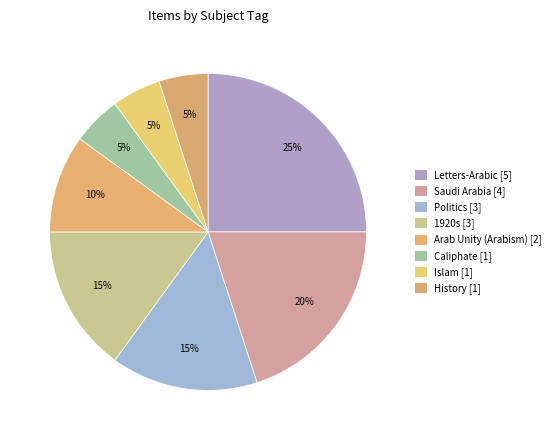

To the nearest percent, what is the combined percentage of Arab Unity (Arabism) and Islam?

15%